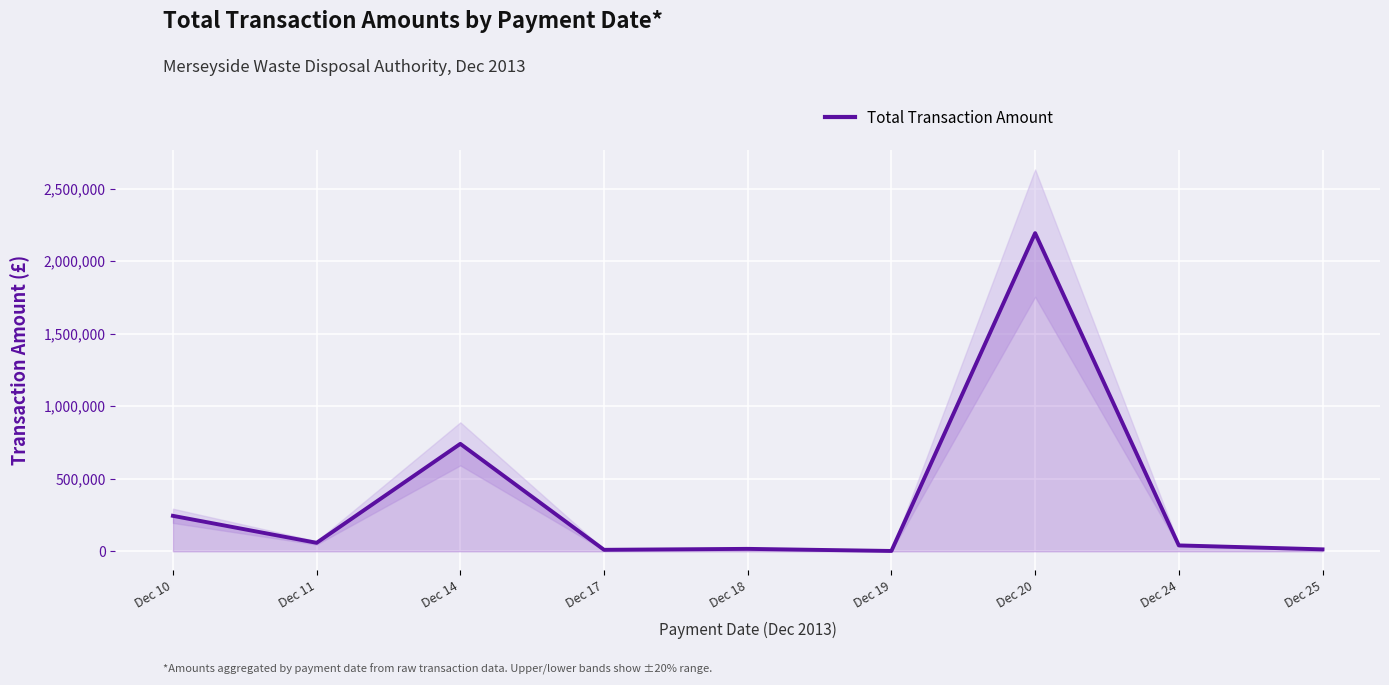

Reading left to right, transcribe all the data shown in this chart.

Dec 10=244414.9	Dec 11=58383.0	Dec 14=740500.7	Dec 17=10211.2	Dec 18=16712.2	Dec 19=2248.4	Dec 20=2192564.0	Dec 24=40580.1	Dec 25=13348.8